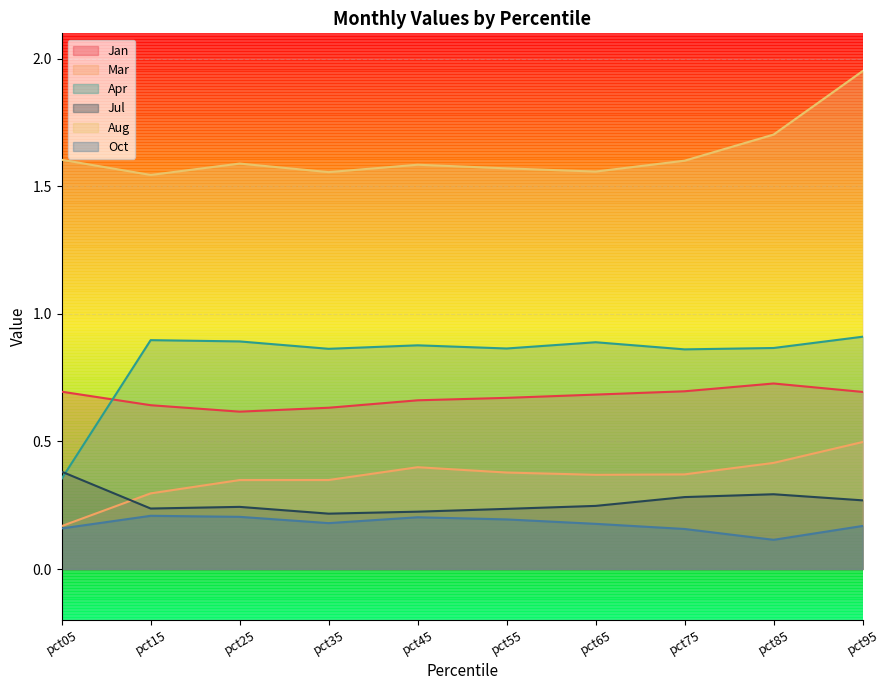

Reading left to right, extract all data points from this chart.

Jan: 0.7	0.6	0.6	0.6	0.7	0.7	0.7	0.7	0.7	0.7
Mar: 0.2	0.3	0.3	0.3	0.4	0.4	0.4	0.4	0.4	0.5
Apr: 0.4	0.9	0.9	0.9	0.9	0.9	0.9	0.9	0.9	0.9
Jul: 0.4	0.2	0.2	0.2	0.2	0.2	0.2	0.3	0.3	0.3
Aug: 1.6	1.5	1.6	1.6	1.6	1.6	1.6	1.6	1.7	2.0
Oct: 0.2	0.2	0.2	0.2	0.2	0.2	0.2	0.2	0.1	0.2